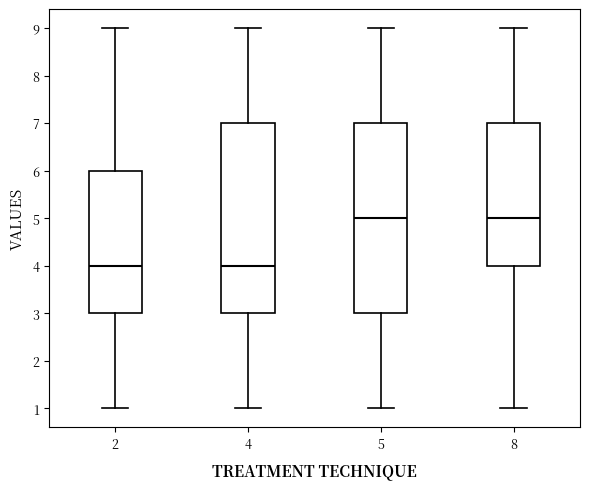

Where does the upper whisker of the box at x = 2 end on the y-axis? The values are not printed on the chart, so give them approximately, as read against the axis.

9